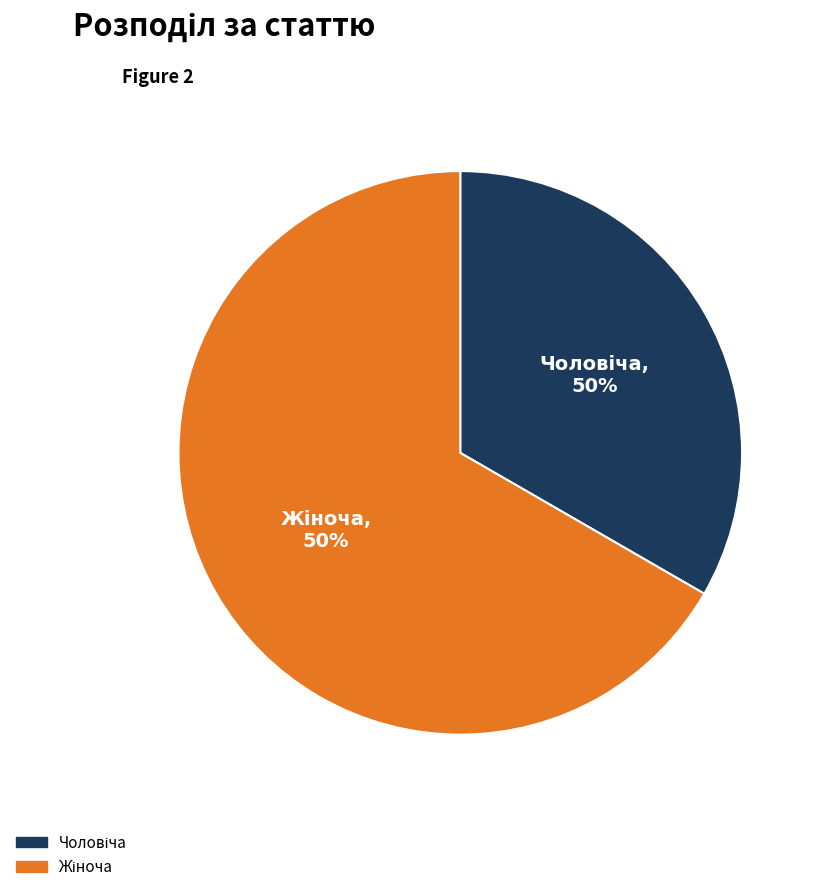

To the nearest percent, what percentage of the pie is Жіноча?

67%